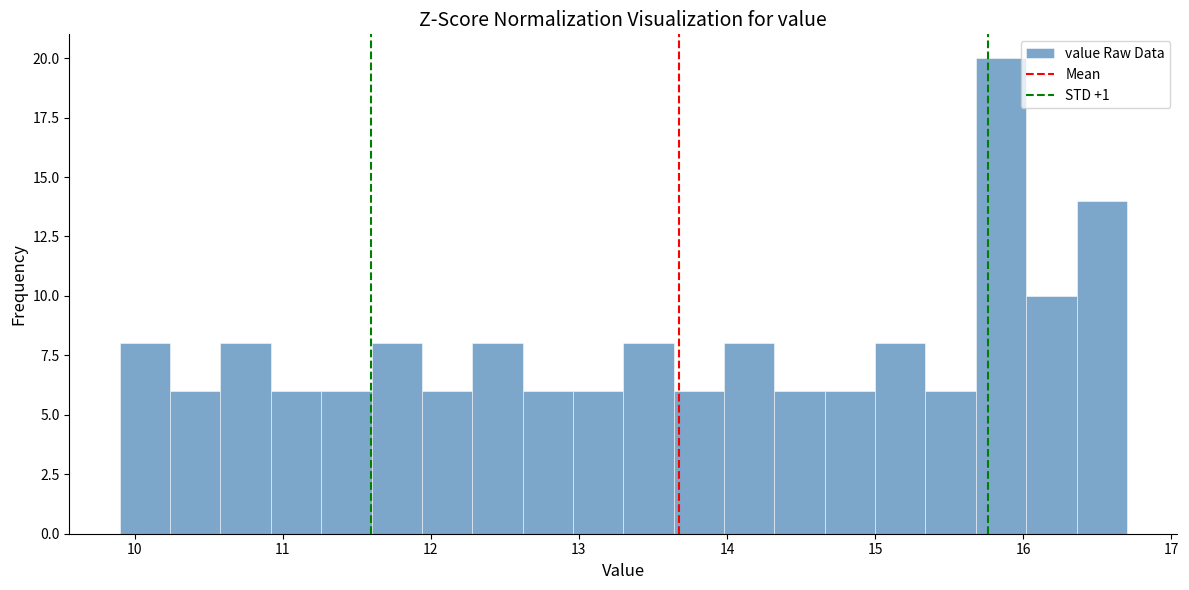

Read against the x-axis, roughly where is the centre of the tallest bar?

15.9